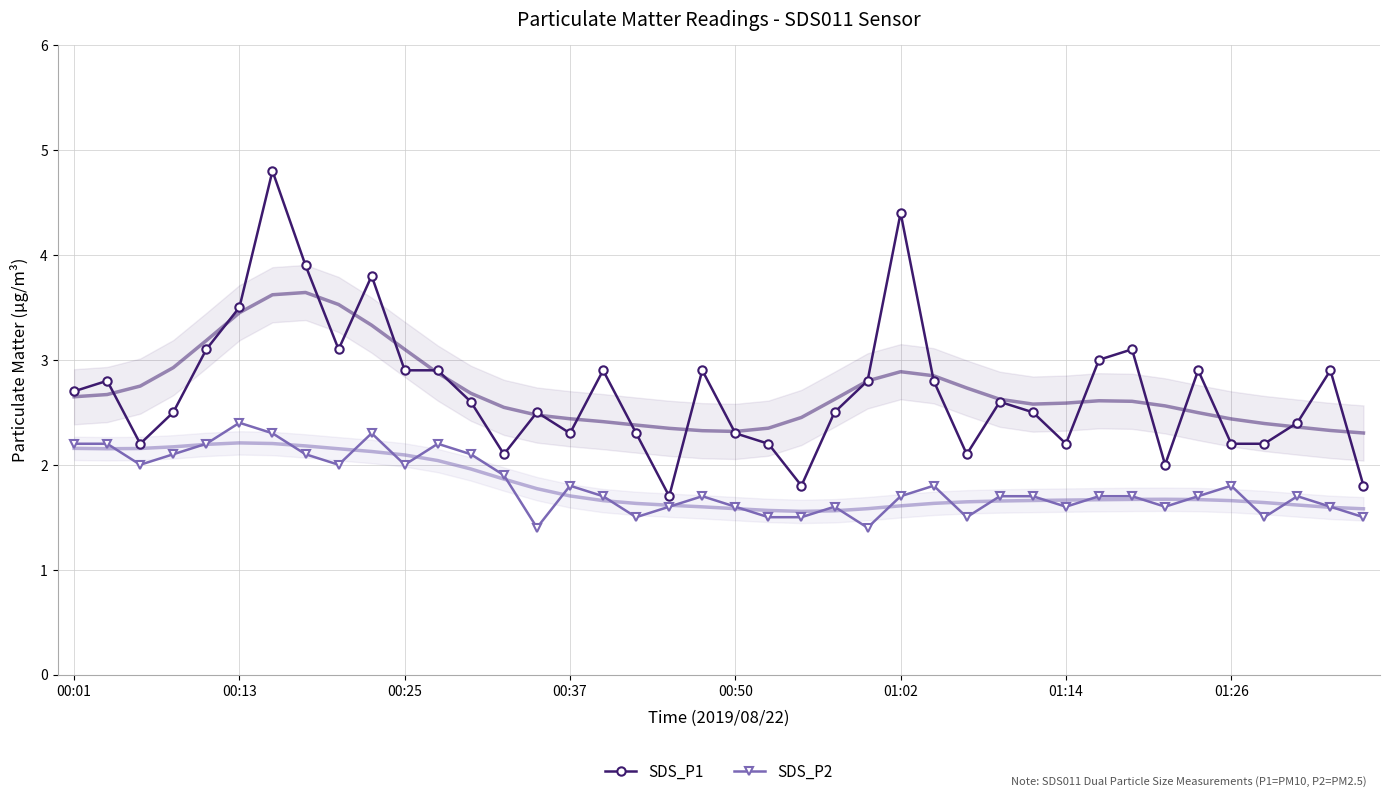

What is the greatest value displayed?

4.8